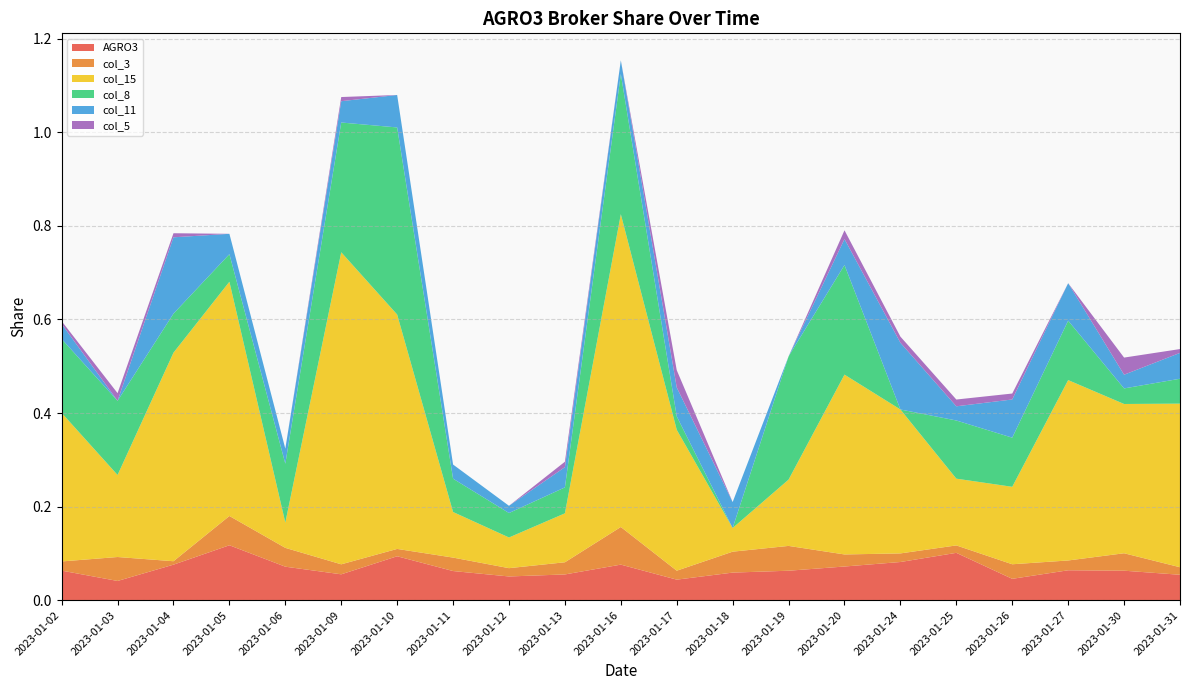

Reading left to right, list all the values displayed in this chart.

AGRO3: 0.1	0.0	0.1	0.1	0.1	0.1	0.1	0.1	0.1	0.1	0.1	0.0	0.1	0.1	0.1	0.1	0.1	0.0	0.1	0.1	0.1
col_3: 0.0	0.1	0.0	0.1	0.0	0.0	0.0	0.0	0.0	0.0	0.1	0.0	0.0	0.1	0.0	0.0	0.0	0.0	0.0	0.0	0.0
col_15: 0.3	0.2	0.4	0.5	0.1	0.7	0.5	0.1	0.1	0.1	0.7	0.3	0.1	0.1	0.4	0.3	0.1	0.2	0.4	0.3	0.3
col_8: 0.2	0.2	0.1	0.1	0.1	0.3	0.4	0.1	0.1	0.1	0.3	0.0	0.0	0.3	0.2	0.0	0.1	0.1	0.1	0.0	0.1
col_11: 0.0	0.0	0.2	0.0	0.0	0.0	0.1	0.0	0.0	0.0	0.0	0.1	0.1	0.0	0.1	0.1	0.0	0.1	0.1	0.0	0.1
col_5: 0.0	0.0	0.0	0.0	0.0	0.0	0.0	0.0	0.0	0.0	0.0	0.0	0.0	0.0	0.0	0.0	0.0	0.0	0.0	0.0	0.0